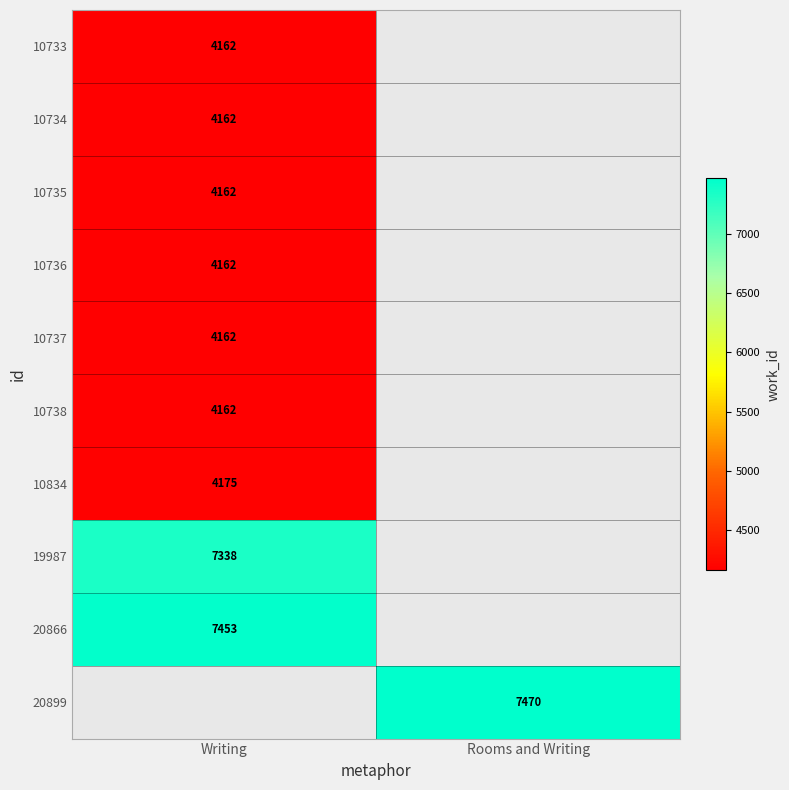

Between Rooms and Writing and Writing, which is larger?

Writing